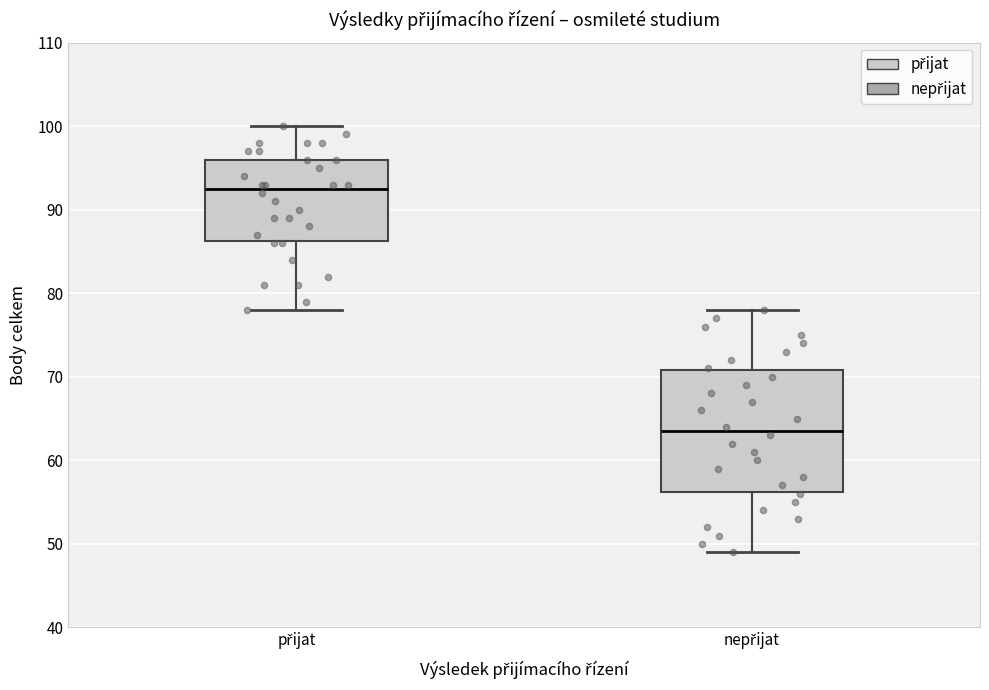

Reading left to right, transcribe this box plot: for each box, give where its median line is, the range the box spans, and where its two whiskers end, as read against the y-axis. The values are not printed on the chart, so give them approximately, as read against the axis.

přijat: median 93, box 86 to 96, whiskers 78 to 100
nepřijat: median 64, box 56 to 71, whiskers 49 to 78